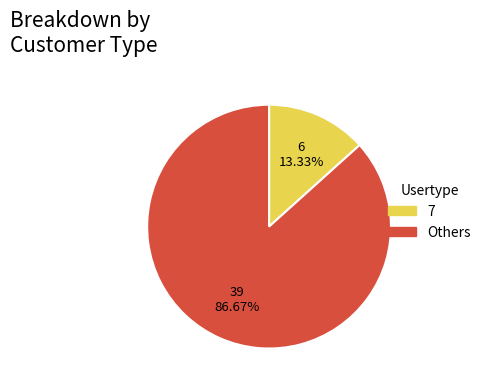

Is there any slice that represents more than half of the pie?

Yes